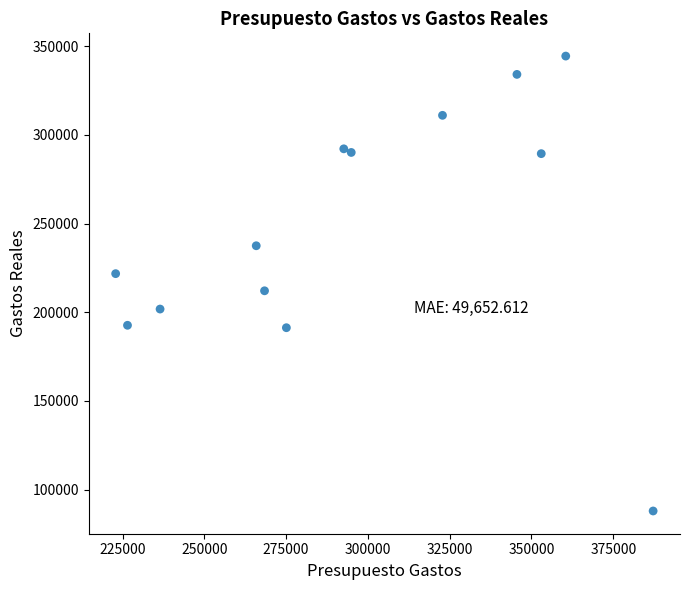

What is the range of Y values (max minus min)?

256381.8